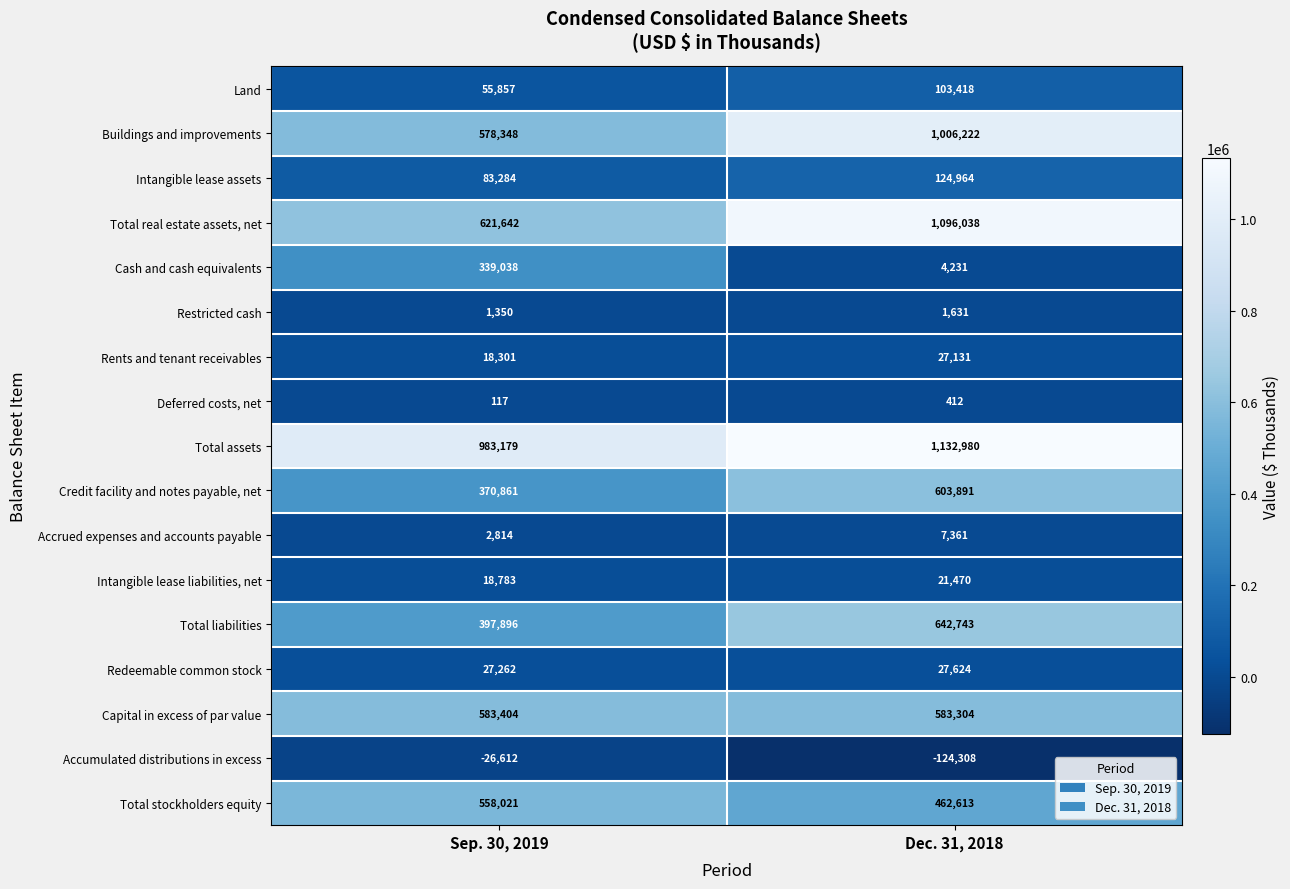

Is it true that Credit facility and notes payable, net equals 513634 at Sep. 30, 2019?

False